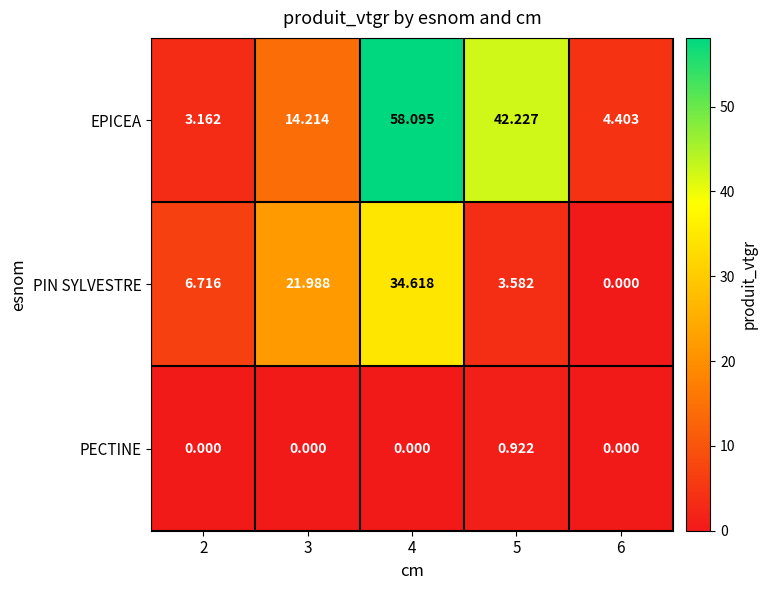

Which series has the widest spread of values?

EPICEA